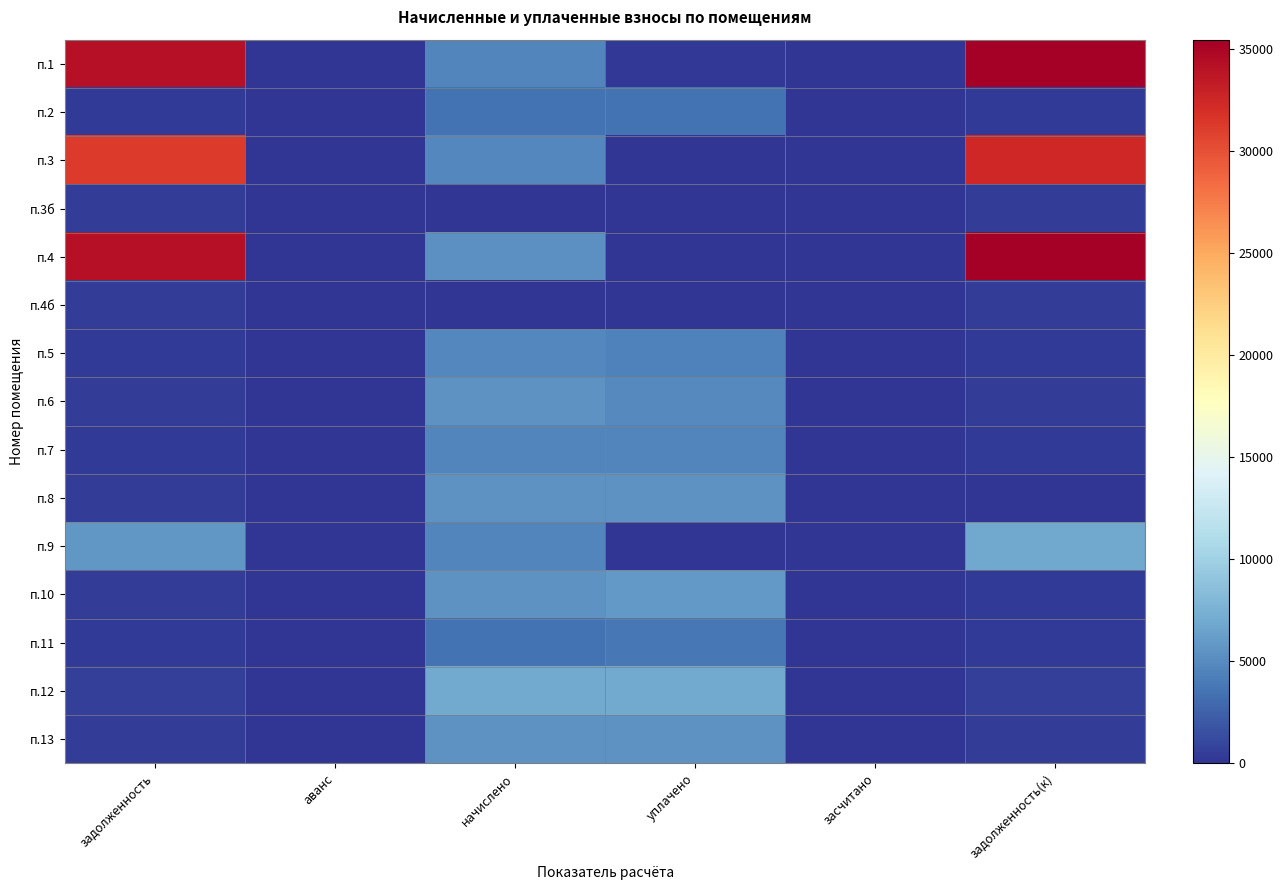

Reading right to left, what are all the values shown in this chart?

п.1: задолженность(к)=35381.7	засчитано=0.0	уплачено=213.1	начислено=4683.6	аванс=0.0	задолженность=34213.5
п.2: задолженность(к)=292.6	засчитано=0.0	уплачено=3510.8	начислено=3510.8	аванс=0.0	задолженность=292.6
п.3: задолженность(к)=32434.5	засчитано=0.0	уплачено=0.0	начислено=4720.1	аванс=0.0	задолженность=31254.5
п.3б: задолженность(к)=422.6	засчитано=0.0	уплачено=0.0	начислено=0.0	аванс=0.0	задолженность=422.6
п.4: задолженность(к)=35477.9	засчитано=0.0	уплачено=0.0	начислено=5404.7	аванс=0.0	задолженность=34126.7
п.4б: задолженность(к)=478.2	засчитано=0.0	уплачено=0.0	начислено=0.0	аванс=0.0	задолженность=478.2
п.5: задолженность(к)=393.9	засчитано=0.0	уплачено=4333.3	начислено=4727.3	аванс=0.0	задолженность=393.9
п.6: задолженность(к)=453.4	засчитано=0.0	уплачено=4987.7	начислено=5441.2	аванс=0.0	задолженность=453.4
п.7: задолженность(к)=392.1	засчитано=0.0	уплачено=4705.4	начислено=4705.4	аванс=0.0	задолженность=392.1
п.8: задолженность(к)=0.0	засчитано=0.0	уплачено=5470.3	начислено=5470.3	аванс=0.0	задолженность=455.9
п.9: задолженность(к)=6880.4	засчитано=0.0	уплачено=0.0	начислено=4690.9	аванс=0.0	задолженность=5707.7
п.10: задолженность(к)=393.4	засчитано=0.0	уплачено=5899.3	начислено=5441.2	аванс=0.0	задолженность=433.1
п.11: задолженность(к)=296.8	засчитано=0.0	уплачено=3858.7	начислено=3561.8	аванс=0.0	задолженность=296.8
п.12: задолженность(к)=588.8	засчитано=0.0	уплачено=7065.5	начислено=7065.5	аванс=0.0	задолженность=588.8
п.13: задолженность(к)=457.7	засчитано=0.0	уплачено=5491.8	начислено=5492.2	аванс=0.0	задолженность=457.7